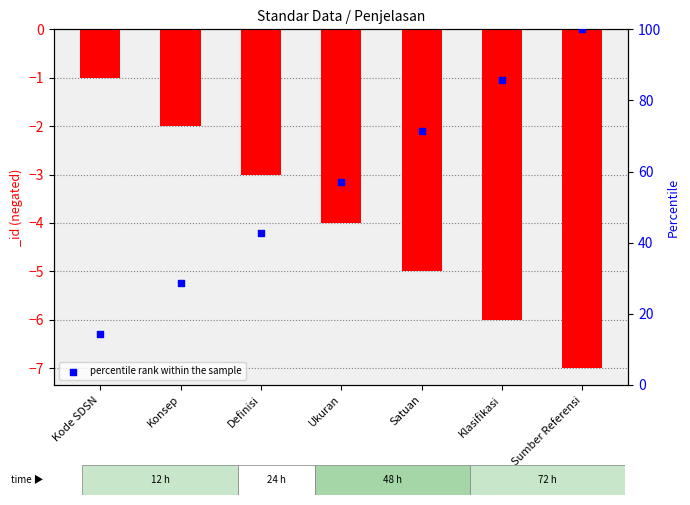

What is the ratio of the value at Sumber Referensi to the value at Definisi?

2.3